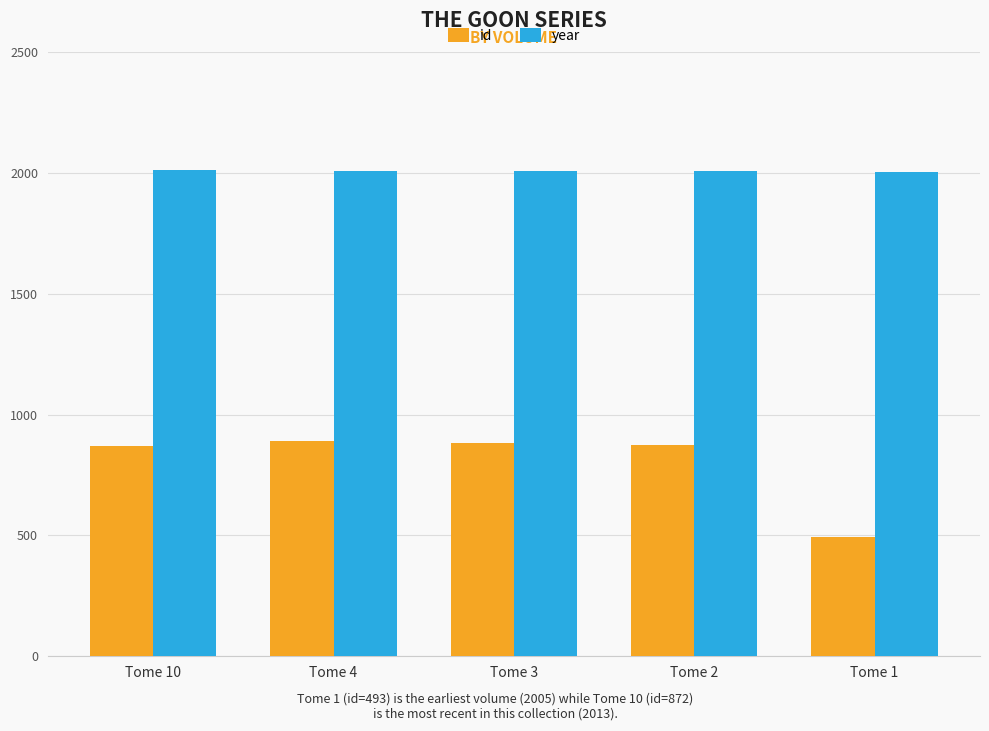

What is the total value across all series at Tome 1?

2498